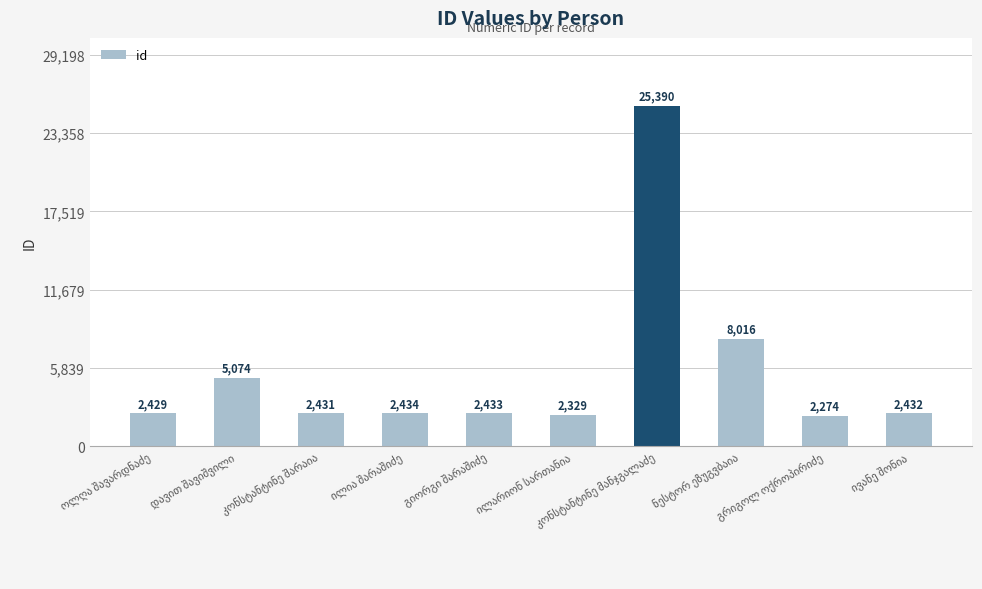

What is the smallest value displayed?

2274